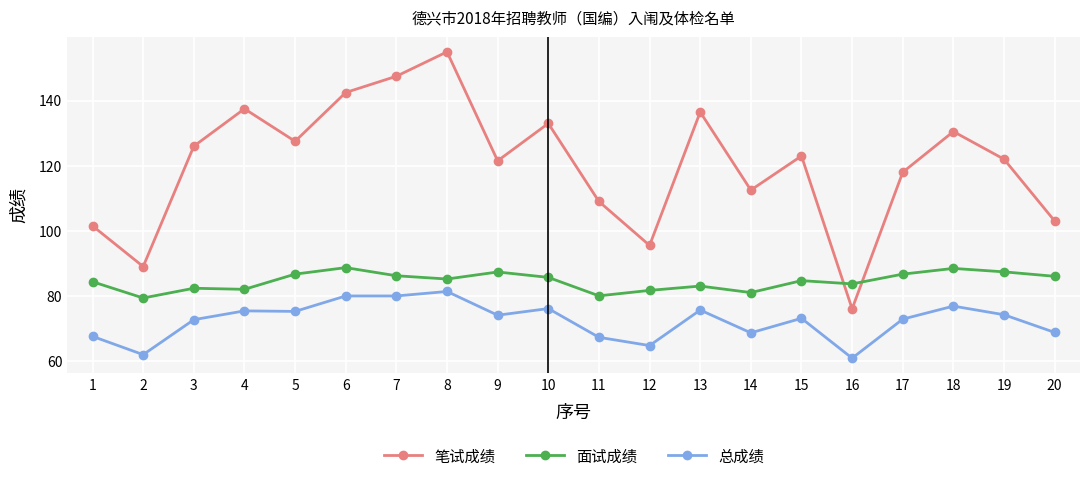

Count the number of categories in the chart.

20